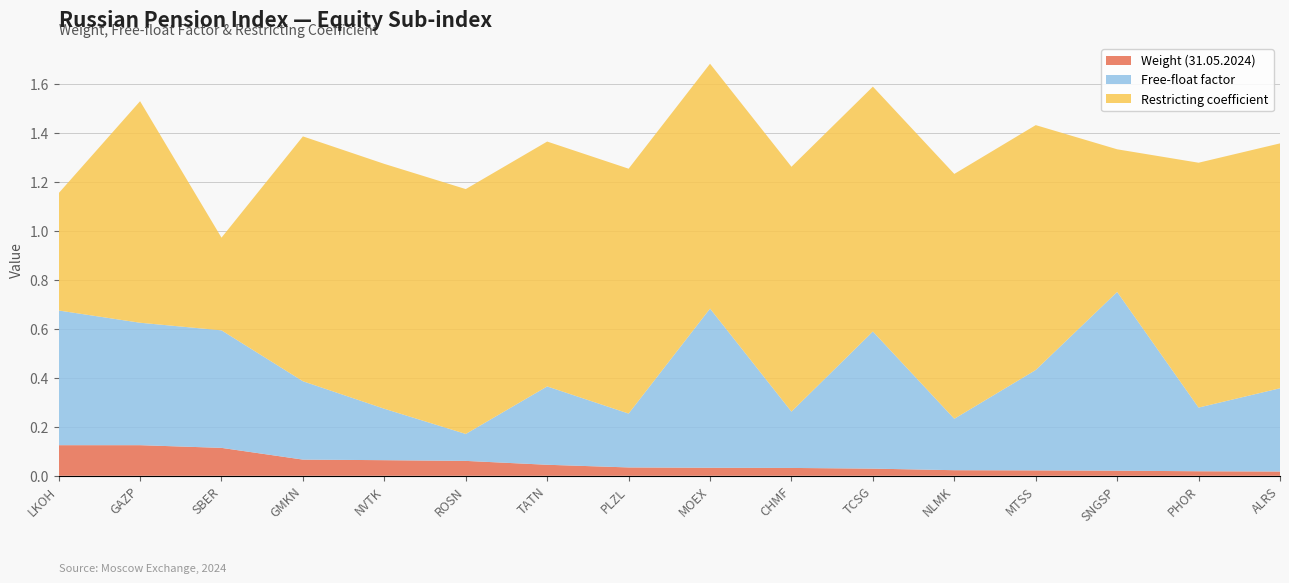

Reading left to right, what are all the values shown in this chart?

Weight: 0.1	0.1	0.1	0.1	0.1	0.1	0.0	0.0	0.0	0.0	0.0	0.0	0.0	0.0	0.0	0.0
Free-float: 0.6	0.5	0.5	0.3	0.2	0.1	0.3	0.2	0.7	0.2	0.6	0.2	0.4	0.7	0.3	0.3
Restricting: 0.5	0.9	0.4	1.0	1.0	1.0	1.0	1.0	1.0	1.0	1.0	1.0	1.0	0.6	1.0	1.0